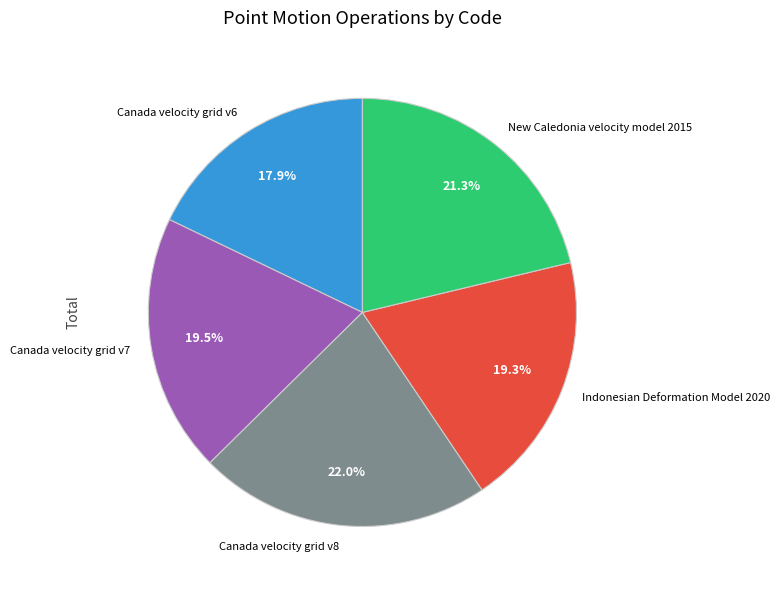

Between Canada velocity grid v8 and Canada velocity grid v7, which is larger?

Canada velocity grid v8